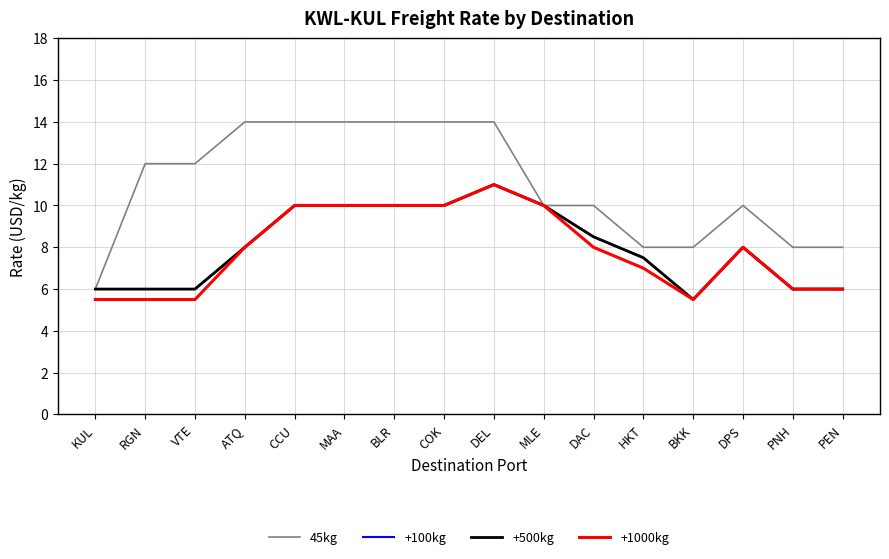

Does the chart display data point markers on the line(s)?

No